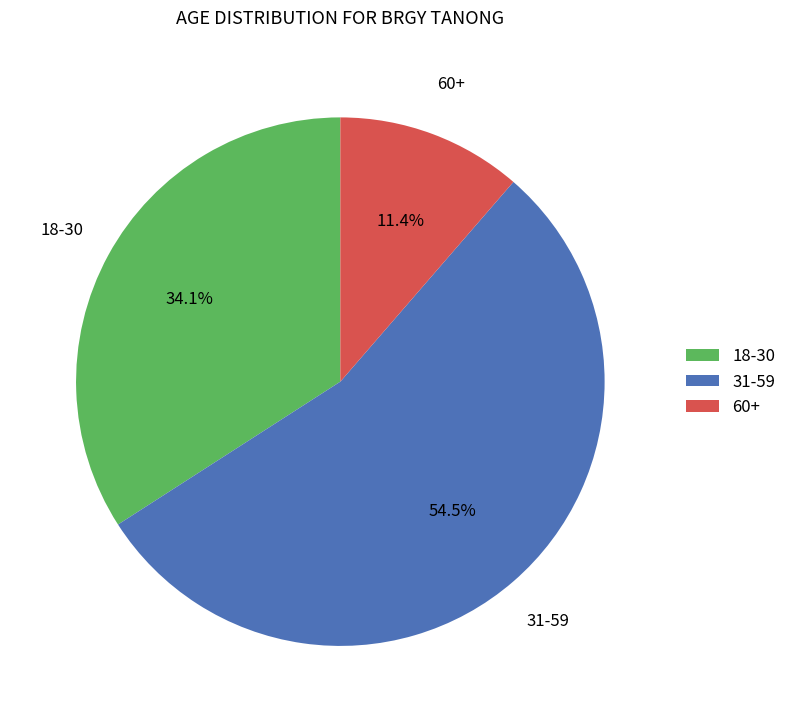

To the nearest percent, what is the difference between the largest and smallest slice percentages?

43%